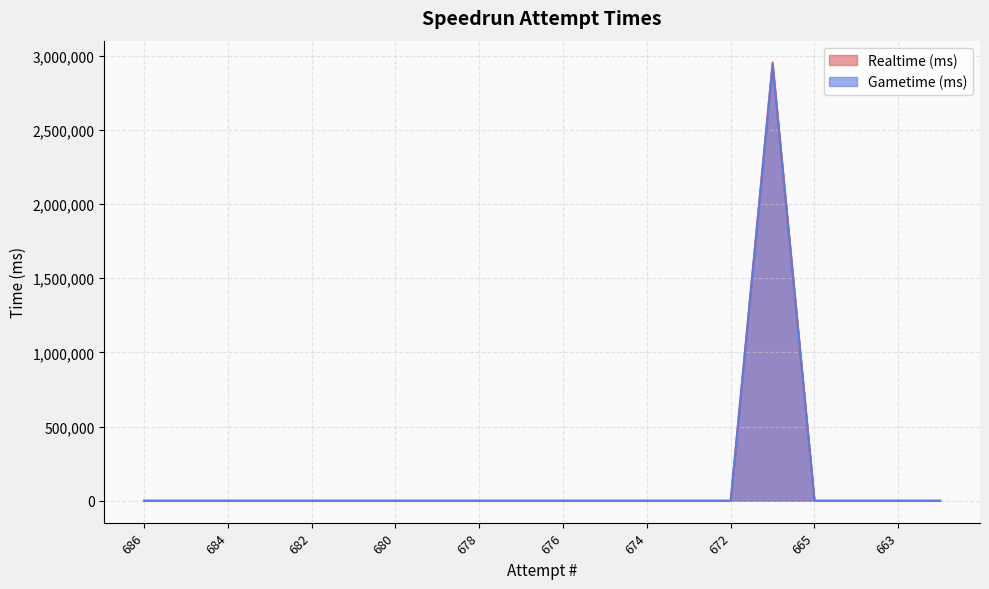

At 673, list the series in order from smallest to largest.

Realtime (ms), Gametime (ms)